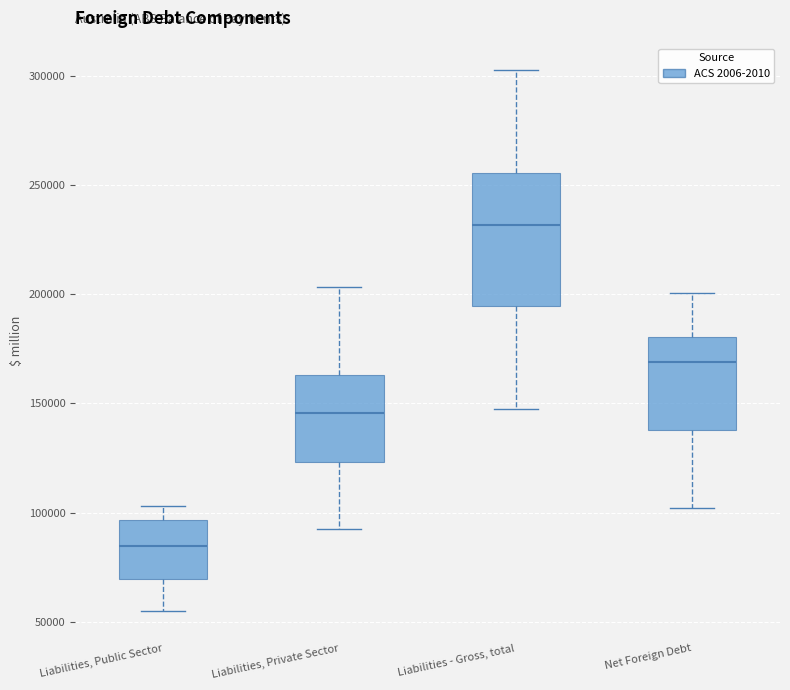

Which box has the highest median line?

Liabilities - Gross, total